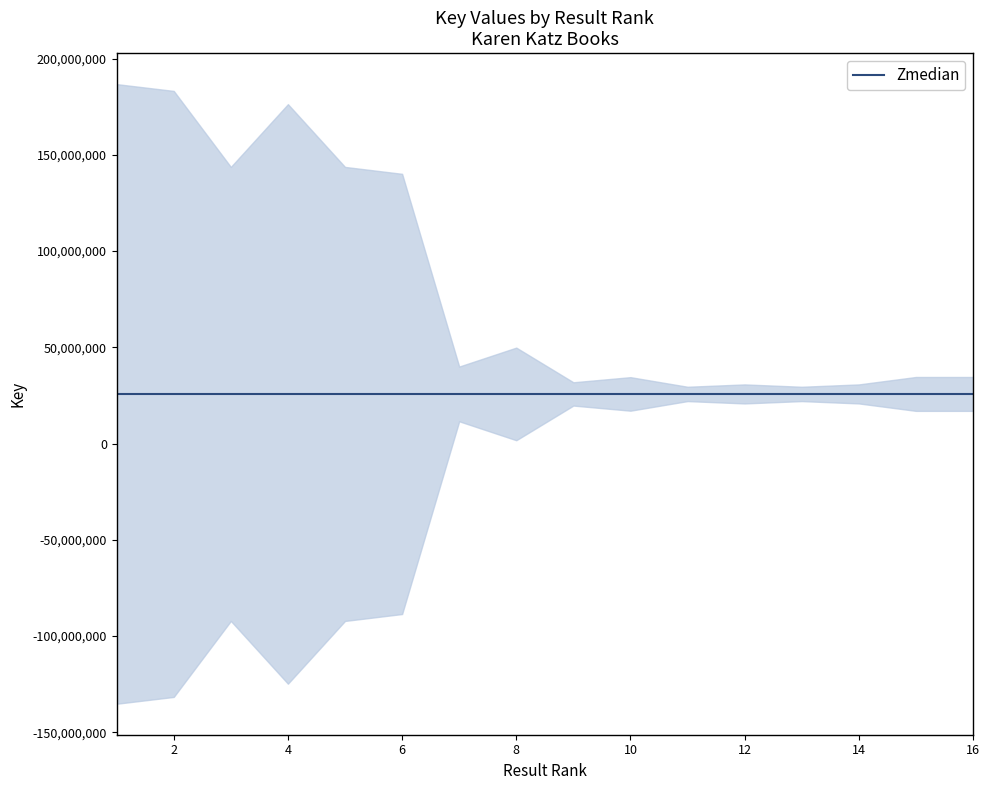

List the labels in order of value, smallest first.

8, 16, 15, 10, 9, 14, 12, 13, 11, 7, 6, 5, 3, 4, 2, 1